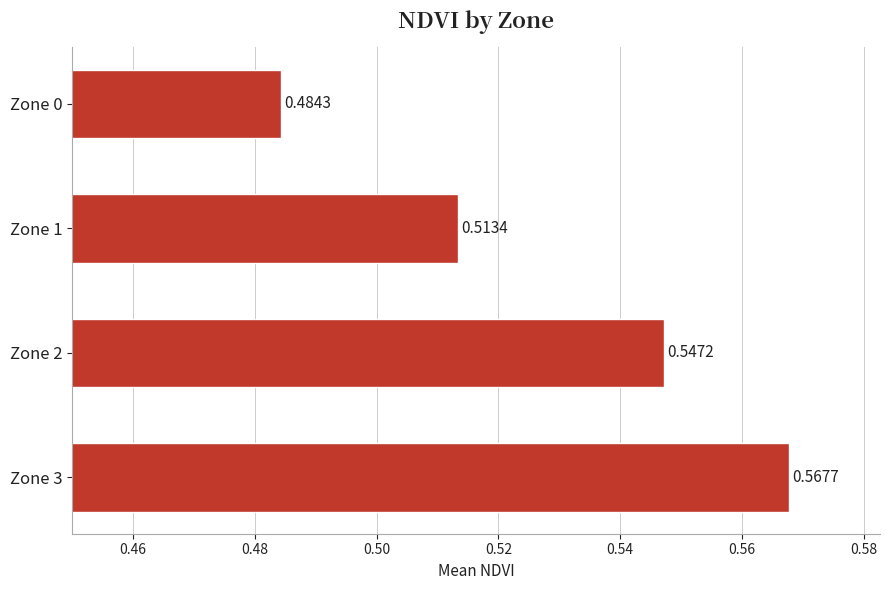

Are the bars horizontal?

Yes